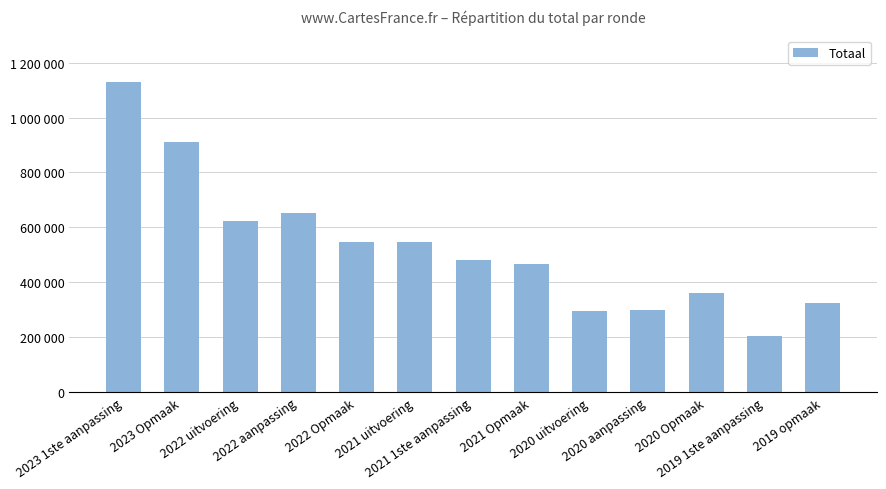

Are the bars horizontal?

No